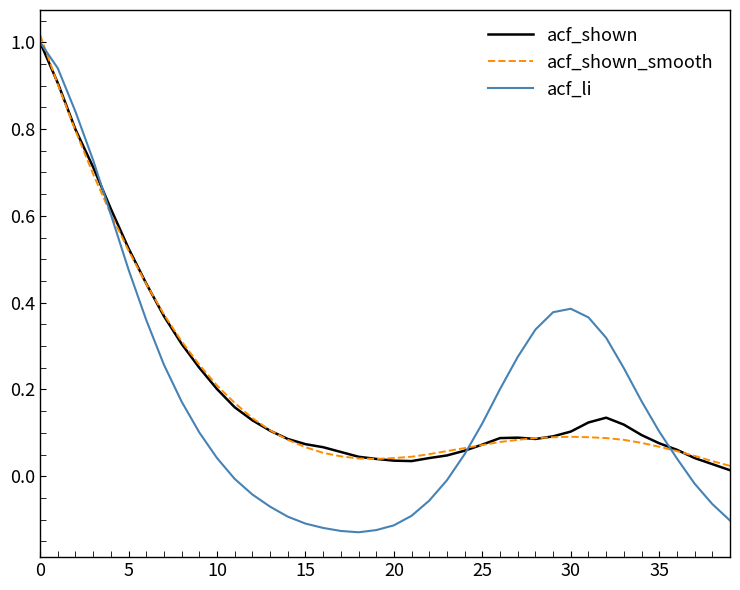

Is this an area chart (filled region under the line)?

No